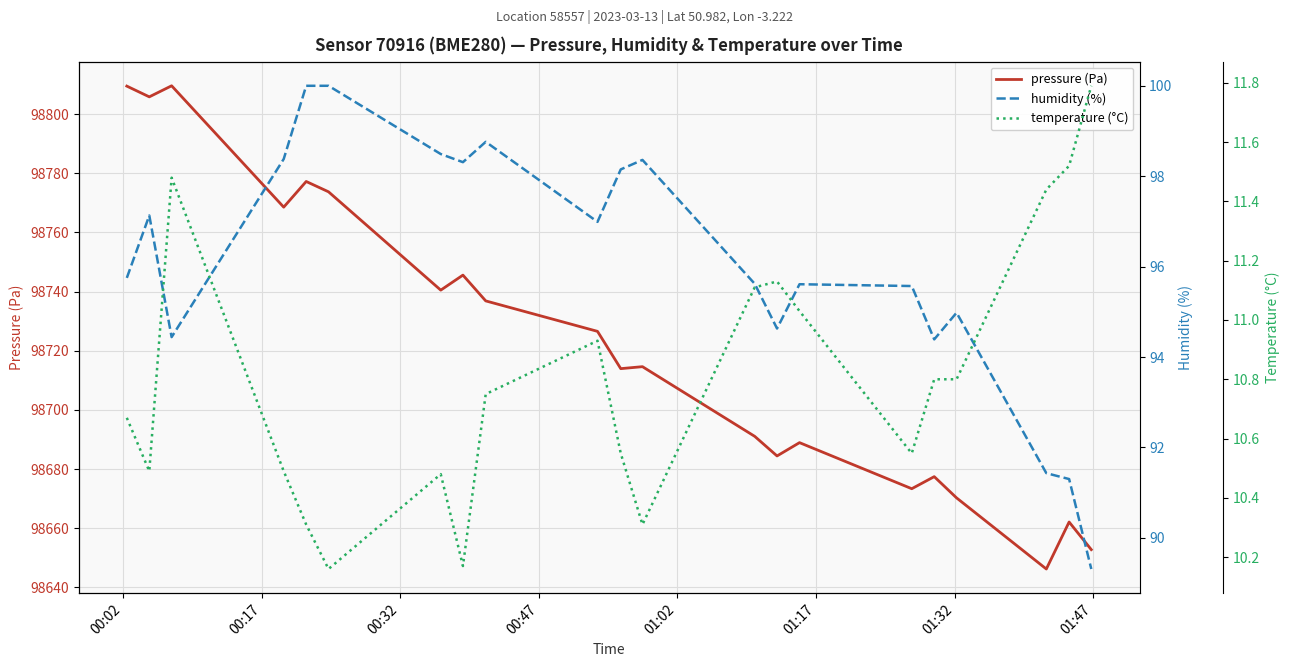

Which series has the widest spread of values?

pressure